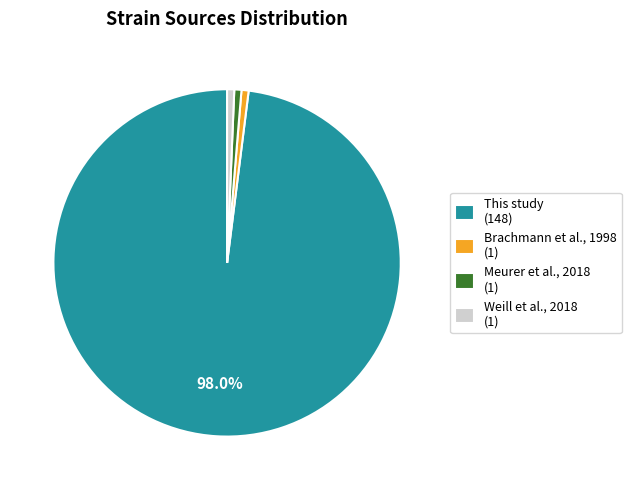

Does any single category account for the majority?

Yes